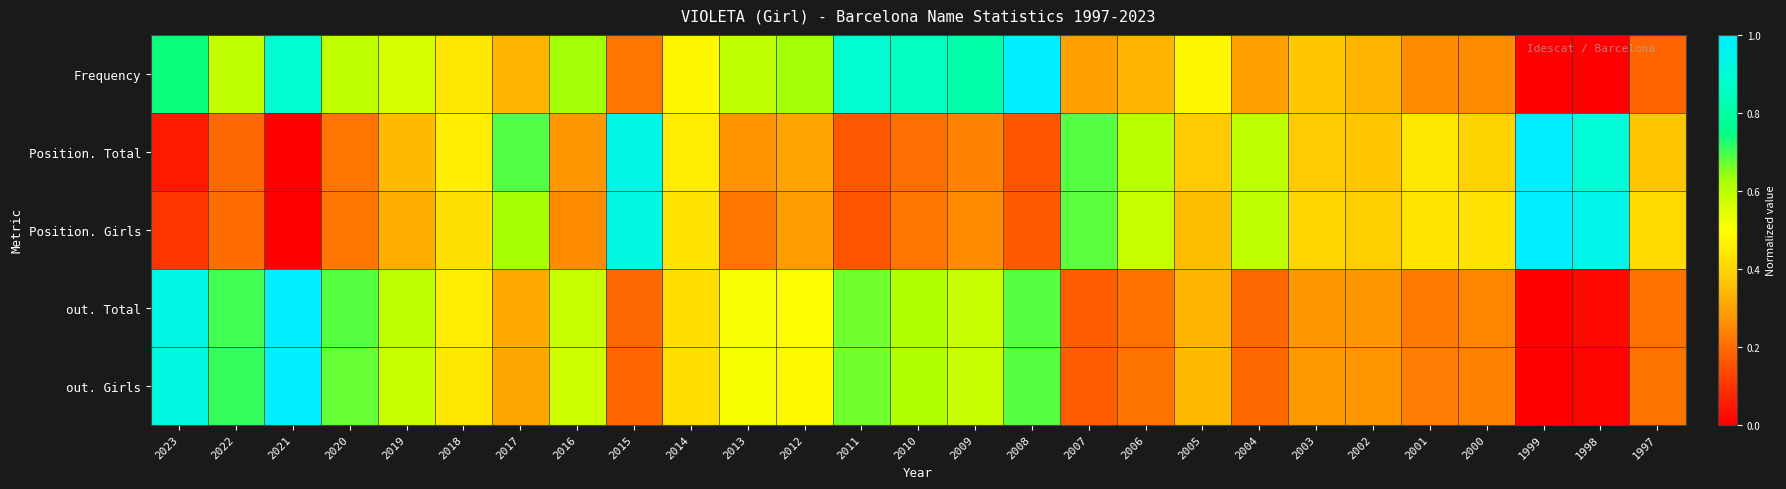

Which series has the largest total across all categories?

Frequency